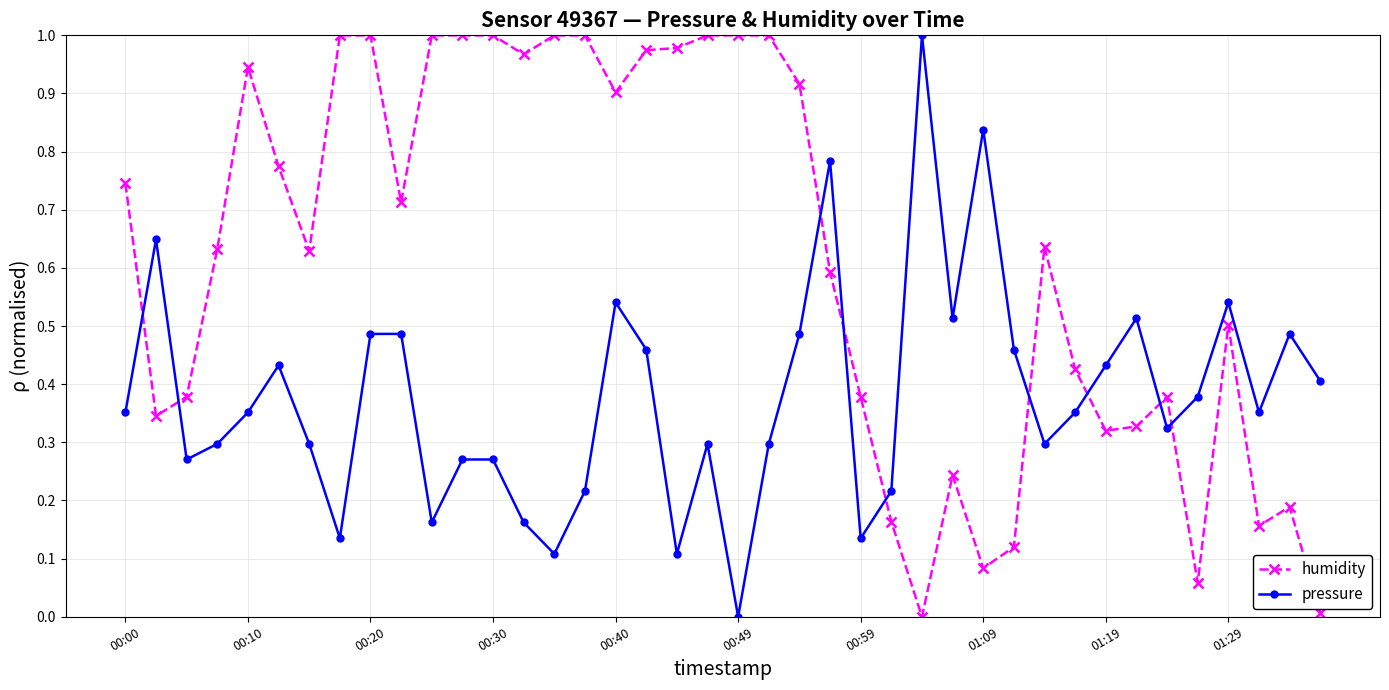

What is the sum of all humidity values?

24.5